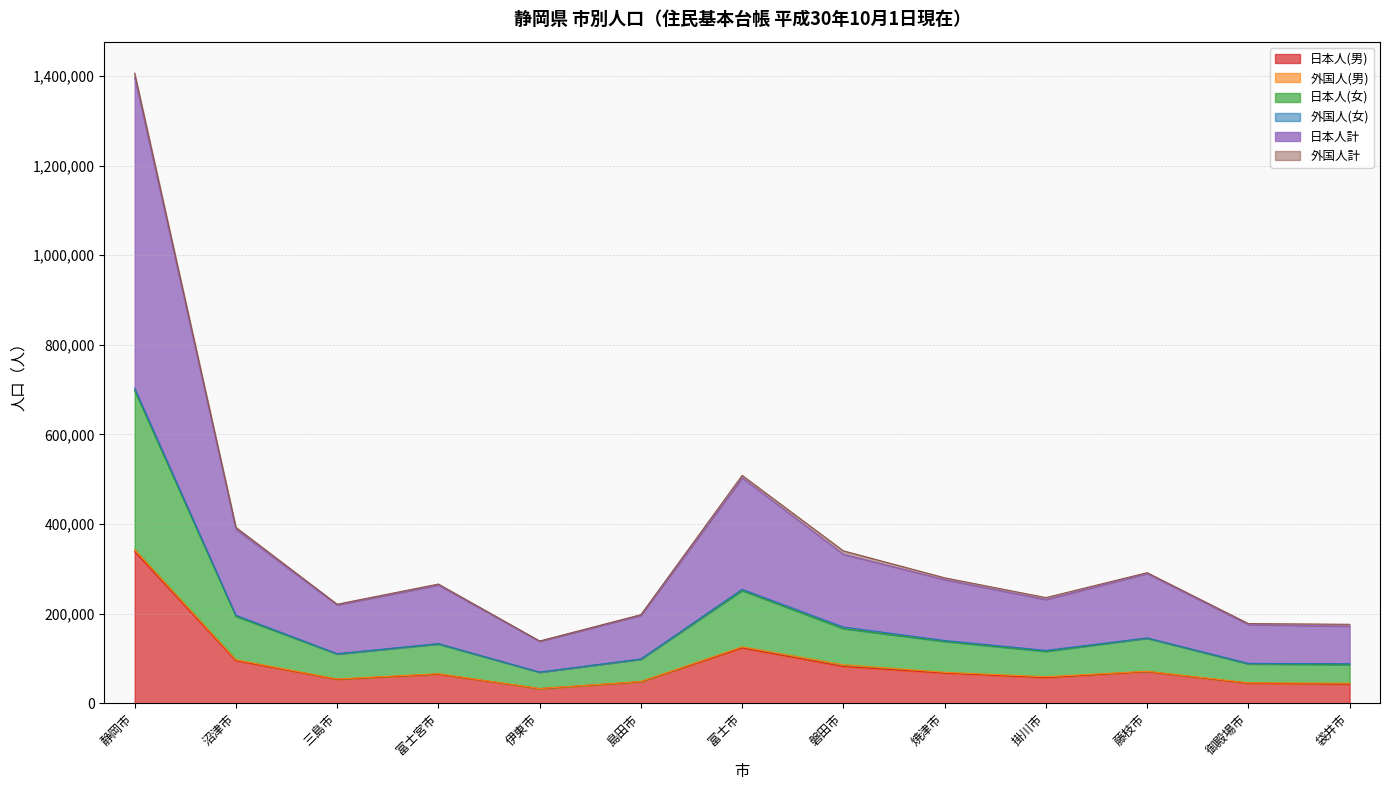

At which label does 日本人(男) reach its peak?

静岡市